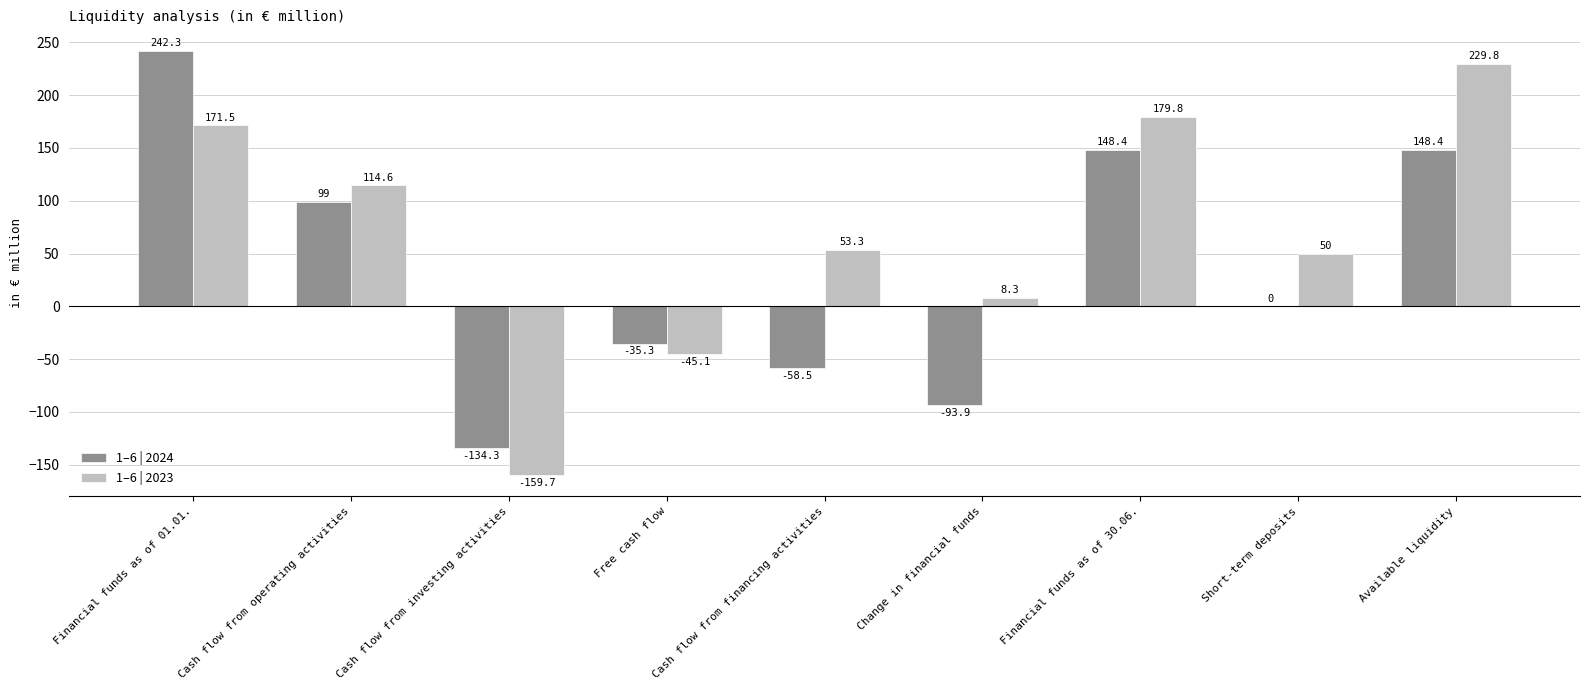

The value of 1–6 | 2023 at Cash flow from investing activities is -159.7. True or false?

True